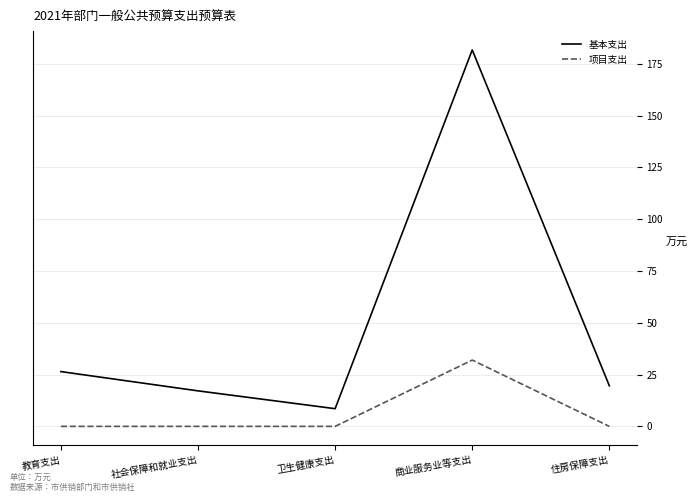

Is it true that 基本支出 equals 25.4 at 社会保障和就业支出?

False